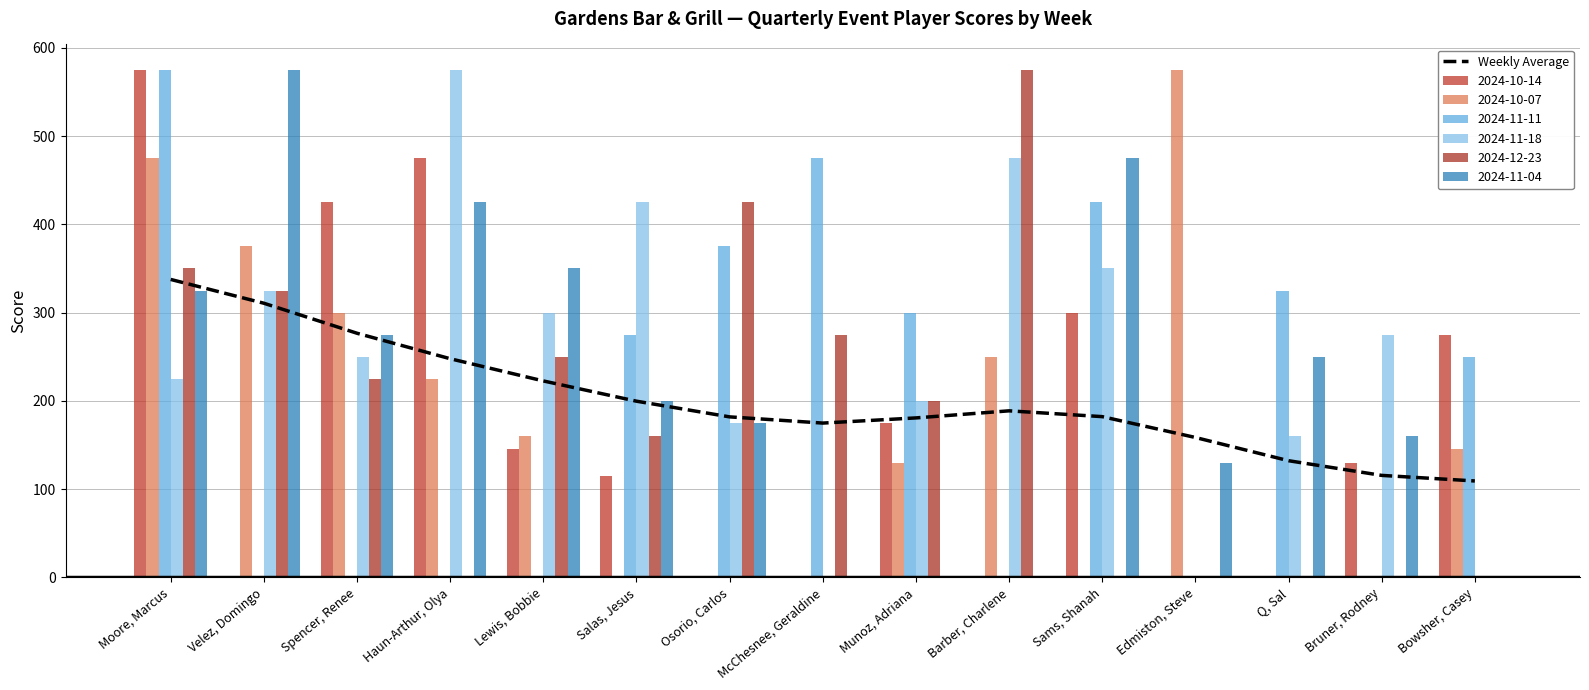

What is the change in value from Sams, Shanah to Edmiston, Steve?

-23.6